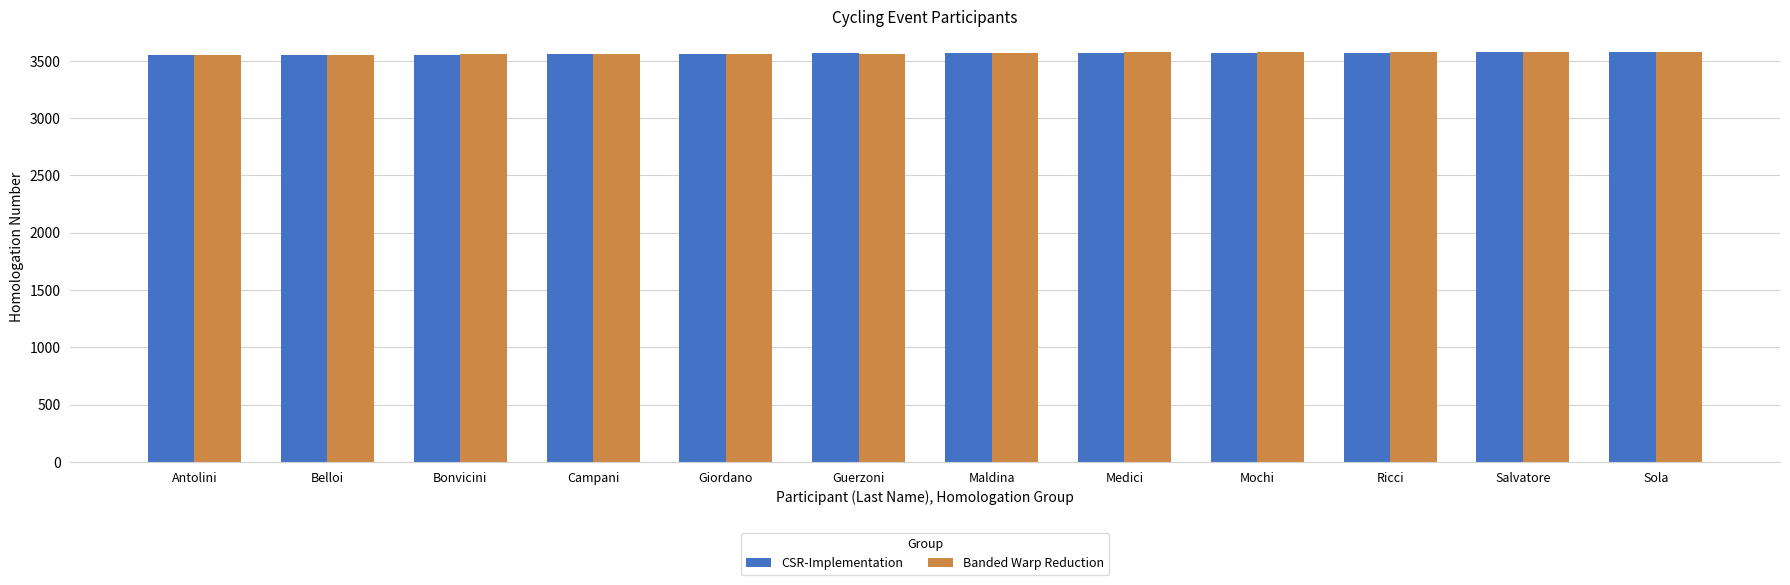

What position from the left is Giordano?

5